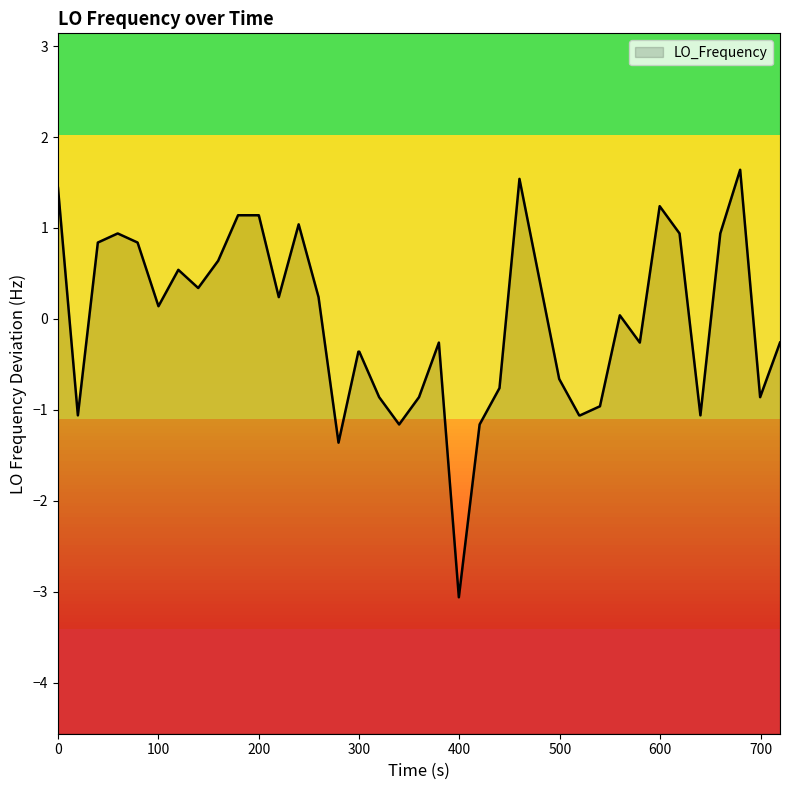

What is the difference between the maximum and minimum values?

4.7